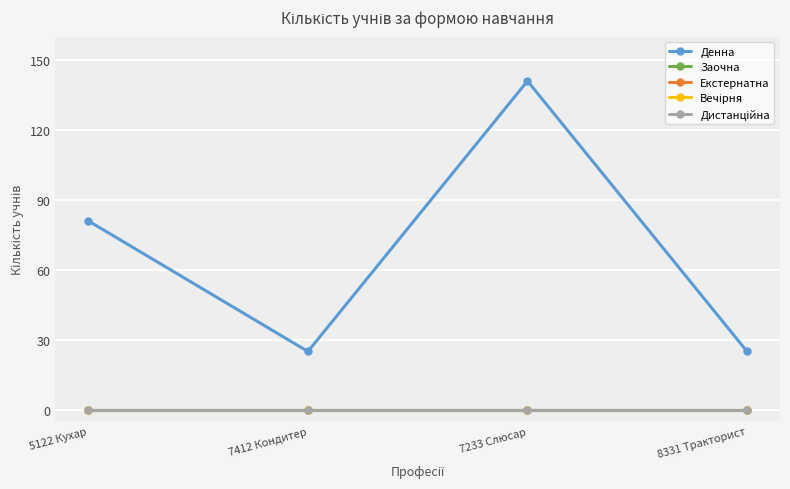

Reading left to right, extract all data points from this chart.

Денна: 81	25	141	25
Заочна: 0	0	0	0
Екстернатна: 0	0	0	0
Вечірня: 0	0	0	0
Дистанційна: 0	0	0	0